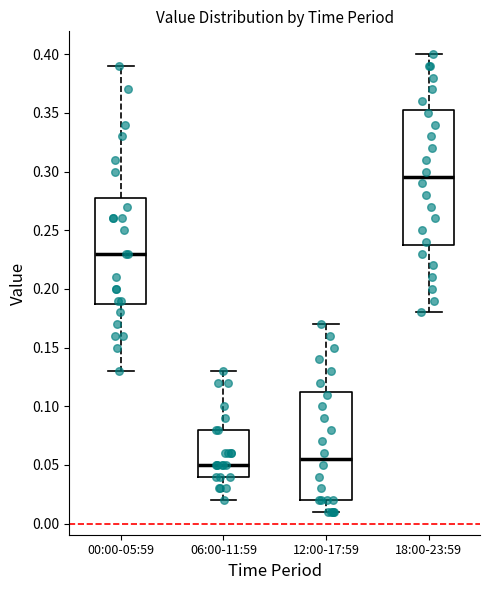

Which box's median line is the highest?

18:00-23:59